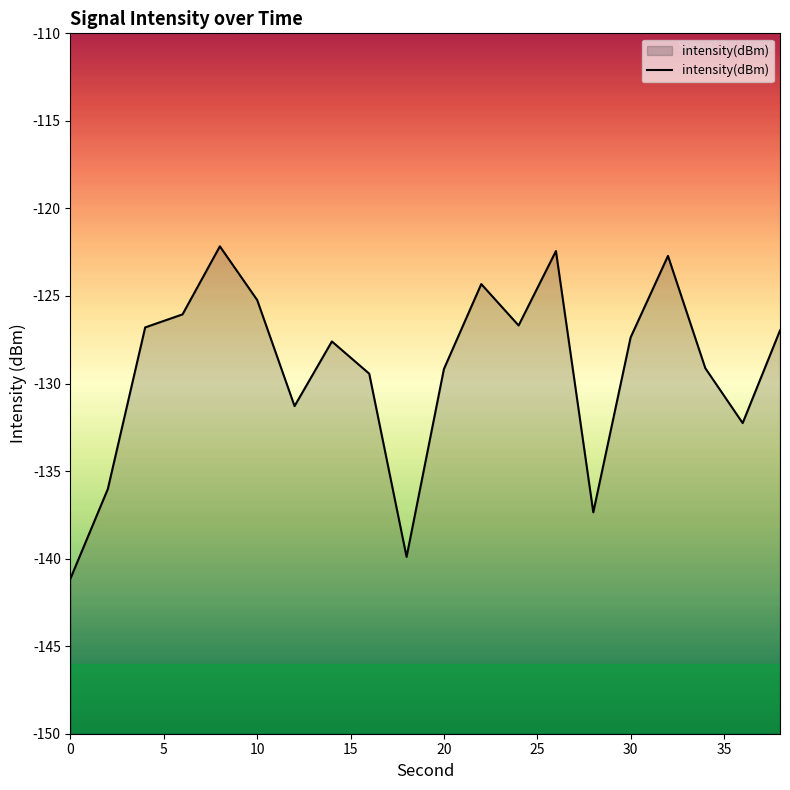

Reading left to right, extract all data points from this chart.

-141.1	-136.0	-126.8	-126.1	-122.2	-125.2	-131.3	-127.6	-129.4	-139.9	-129.2	-124.3	-126.7	-122.4	-137.4	-127.4	-122.7	-129.1	-132.3	-127.0